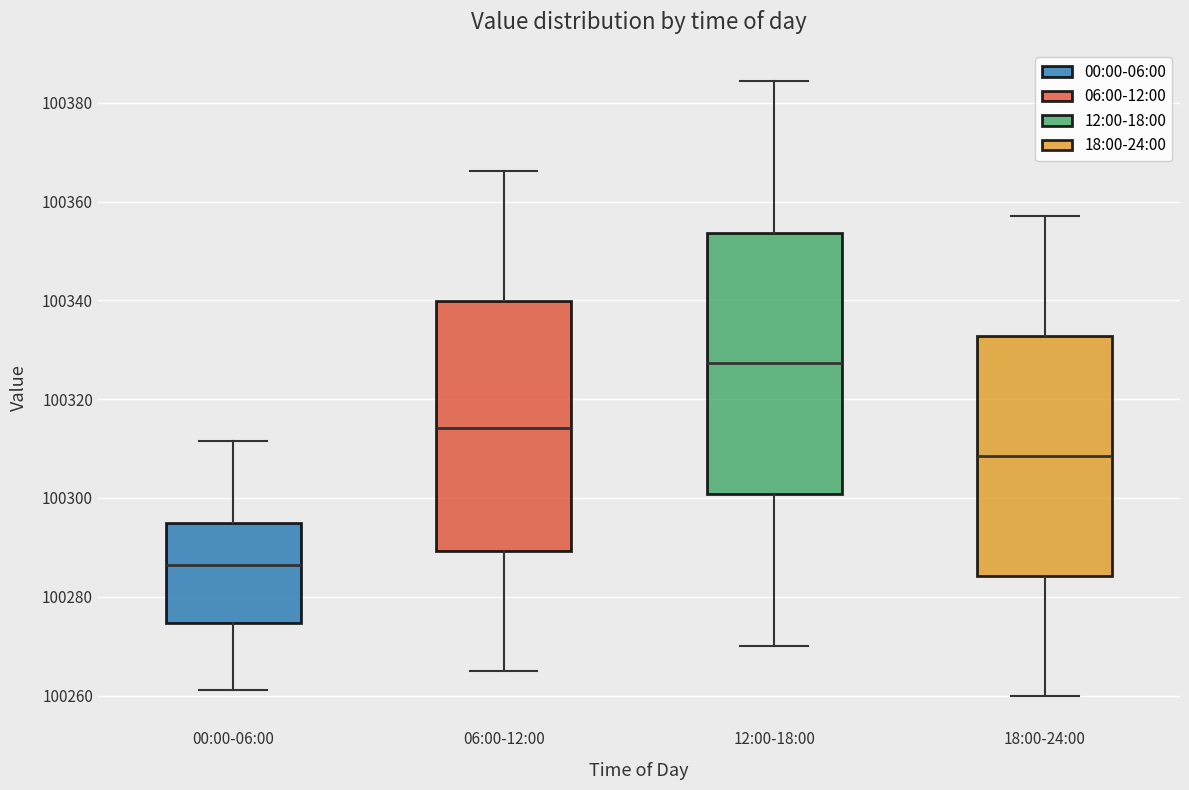

Reading left to right, transcribe this box plot: for each box, give where its median line is, the range the box spans, and where its two whiskers end, as read against the y-axis. The values are not printed on the chart, so give them approximately, as read against the axis.

00:00-06:00: median 100286, box 100274 to 100296, whiskers 100262 to 100312
06:00-12:00: median 100314, box 100290 to 100340, whiskers 100266 to 100366
12:00-18:00: median 100328, box 100300 to 100354, whiskers 100270 to 100384
18:00-24:00: median 100308, box 100284 to 100332, whiskers 100260 to 100358